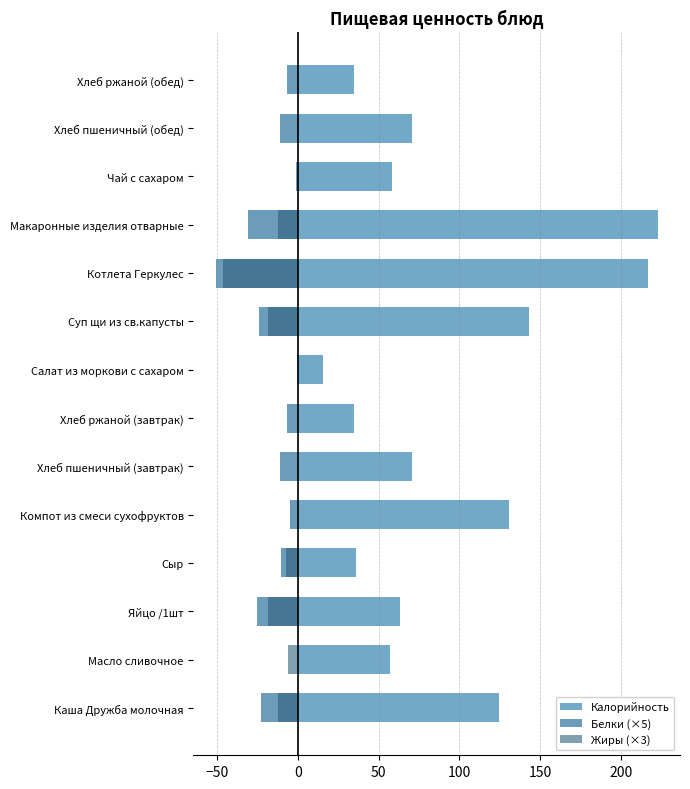

How many series are shown in this chart?

3